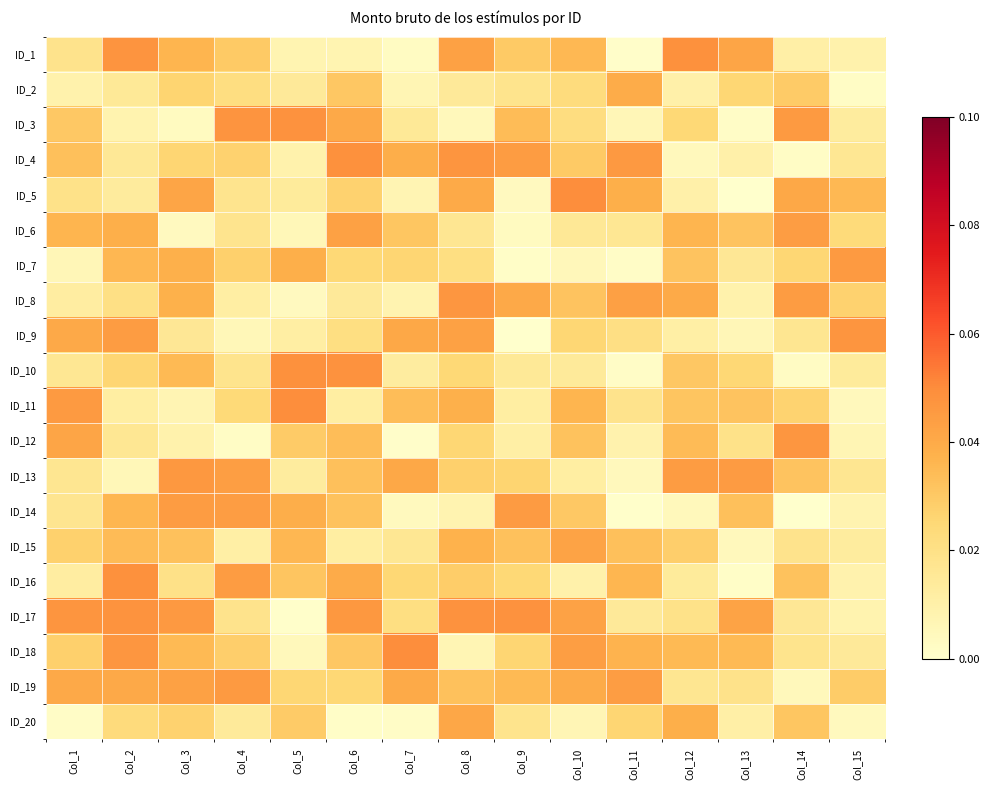

Reading left to right, extract all data points from this chart.

ID_1: Col_1=0.0	Col_2=0.0	Col_3=0.0	Col_4=0.0	Col_5=0.0	Col_6=0.0	Col_7=0.0	Col_8=0.0	Col_9=0.0	Col_10=0.0	Col_11=0.0	Col_12=0.0	Col_13=0.0	Col_14=0.0	Col_15=0.0
ID_2: Col_1=0.0	Col_2=0.0	Col_3=0.0	Col_4=0.0	Col_5=0.0	Col_6=0.0	Col_7=0.0	Col_8=0.0	Col_9=0.0	Col_10=0.0	Col_11=0.0	Col_12=0.0	Col_13=0.0	Col_14=0.0	Col_15=0.0
ID_3: Col_1=0.0	Col_2=0.0	Col_3=0.0	Col_4=0.0	Col_5=0.0	Col_6=0.0	Col_7=0.0	Col_8=0.0	Col_9=0.0	Col_10=0.0	Col_11=0.0	Col_12=0.0	Col_13=0.0	Col_14=0.0	Col_15=0.0
ID_4: Col_1=0.0	Col_2=0.0	Col_3=0.0	Col_4=0.0	Col_5=0.0	Col_6=0.0	Col_7=0.0	Col_8=0.0	Col_9=0.0	Col_10=0.0	Col_11=0.0	Col_12=0.0	Col_13=0.0	Col_14=0.0	Col_15=0.0
ID_5: Col_1=0.0	Col_2=0.0	Col_3=0.0	Col_4=0.0	Col_5=0.0	Col_6=0.0	Col_7=0.0	Col_8=0.0	Col_9=0.0	Col_10=0.0	Col_11=0.0	Col_12=0.0	Col_13=0.0	Col_14=0.0	Col_15=0.0
ID_6: Col_1=0.0	Col_2=0.0	Col_3=0.0	Col_4=0.0	Col_5=0.0	Col_6=0.0	Col_7=0.0	Col_8=0.0	Col_9=0.0	Col_10=0.0	Col_11=0.0	Col_12=0.0	Col_13=0.0	Col_14=0.0	Col_15=0.0
ID_7: Col_1=0.0	Col_2=0.0	Col_3=0.0	Col_4=0.0	Col_5=0.0	Col_6=0.0	Col_7=0.0	Col_8=0.0	Col_9=0.0	Col_10=0.0	Col_11=0.0	Col_12=0.0	Col_13=0.0	Col_14=0.0	Col_15=0.0
ID_8: Col_1=0.0	Col_2=0.0	Col_3=0.0	Col_4=0.0	Col_5=0.0	Col_6=0.0	Col_7=0.0	Col_8=0.0	Col_9=0.0	Col_10=0.0	Col_11=0.0	Col_12=0.0	Col_13=0.0	Col_14=0.0	Col_15=0.0
ID_9: Col_1=0.0	Col_2=0.0	Col_3=0.0	Col_4=0.0	Col_5=0.0	Col_6=0.0	Col_7=0.0	Col_8=0.0	Col_9=0.0	Col_10=0.0	Col_11=0.0	Col_12=0.0	Col_13=0.0	Col_14=0.0	Col_15=0.0
ID_10: Col_1=0.0	Col_2=0.0	Col_3=0.0	Col_4=0.0	Col_5=0.0	Col_6=0.0	Col_7=0.0	Col_8=0.0	Col_9=0.0	Col_10=0.0	Col_11=0.0	Col_12=0.0	Col_13=0.0	Col_14=0.0	Col_15=0.0
ID_11: Col_1=0.0	Col_2=0.0	Col_3=0.0	Col_4=0.0	Col_5=0.0	Col_6=0.0	Col_7=0.0	Col_8=0.0	Col_9=0.0	Col_10=0.0	Col_11=0.0	Col_12=0.0	Col_13=0.0	Col_14=0.0	Col_15=0.0
ID_12: Col_1=0.0	Col_2=0.0	Col_3=0.0	Col_4=0.0	Col_5=0.0	Col_6=0.0	Col_7=0.0	Col_8=0.0	Col_9=0.0	Col_10=0.0	Col_11=0.0	Col_12=0.0	Col_13=0.0	Col_14=0.0	Col_15=0.0
ID_13: Col_1=0.0	Col_2=0.0	Col_3=0.0	Col_4=0.0	Col_5=0.0	Col_6=0.0	Col_7=0.0	Col_8=0.0	Col_9=0.0	Col_10=0.0	Col_11=0.0	Col_12=0.0	Col_13=0.0	Col_14=0.0	Col_15=0.0
ID_14: Col_1=0.0	Col_2=0.0	Col_3=0.0	Col_4=0.0	Col_5=0.0	Col_6=0.0	Col_7=0.0	Col_8=0.0	Col_9=0.0	Col_10=0.0	Col_11=0.0	Col_12=0.0	Col_13=0.0	Col_14=0.0	Col_15=0.0
ID_15: Col_1=0.0	Col_2=0.0	Col_3=0.0	Col_4=0.0	Col_5=0.0	Col_6=0.0	Col_7=0.0	Col_8=0.0	Col_9=0.0	Col_10=0.0	Col_11=0.0	Col_12=0.0	Col_13=0.0	Col_14=0.0	Col_15=0.0
ID_16: Col_1=0.0	Col_2=0.0	Col_3=0.0	Col_4=0.0	Col_5=0.0	Col_6=0.0	Col_7=0.0	Col_8=0.0	Col_9=0.0	Col_10=0.0	Col_11=0.0	Col_12=0.0	Col_13=0.0	Col_14=0.0	Col_15=0.0
ID_17: Col_1=0.0	Col_2=0.0	Col_3=0.0	Col_4=0.0	Col_5=0.0	Col_6=0.0	Col_7=0.0	Col_8=0.0	Col_9=0.0	Col_10=0.0	Col_11=0.0	Col_12=0.0	Col_13=0.0	Col_14=0.0	Col_15=0.0
ID_18: Col_1=0.0	Col_2=0.0	Col_3=0.0	Col_4=0.0	Col_5=0.0	Col_6=0.0	Col_7=0.0	Col_8=0.0	Col_9=0.0	Col_10=0.0	Col_11=0.0	Col_12=0.0	Col_13=0.0	Col_14=0.0	Col_15=0.0
ID_19: Col_1=0.0	Col_2=0.0	Col_3=0.0	Col_4=0.0	Col_5=0.0	Col_6=0.0	Col_7=0.0	Col_8=0.0	Col_9=0.0	Col_10=0.0	Col_11=0.0	Col_12=0.0	Col_13=0.0	Col_14=0.0	Col_15=0.0
ID_20: Col_1=0.0	Col_2=0.0	Col_3=0.0	Col_4=0.0	Col_5=0.0	Col_6=0.0	Col_7=0.0	Col_8=0.0	Col_9=0.0	Col_10=0.0	Col_11=0.0	Col_12=0.0	Col_13=0.0	Col_14=0.0	Col_15=0.0